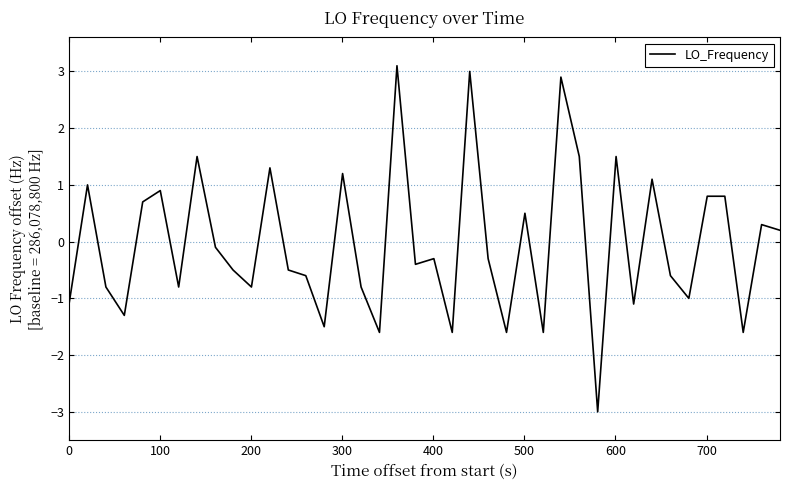

What is the minimum value shown in the chart?

-3.0